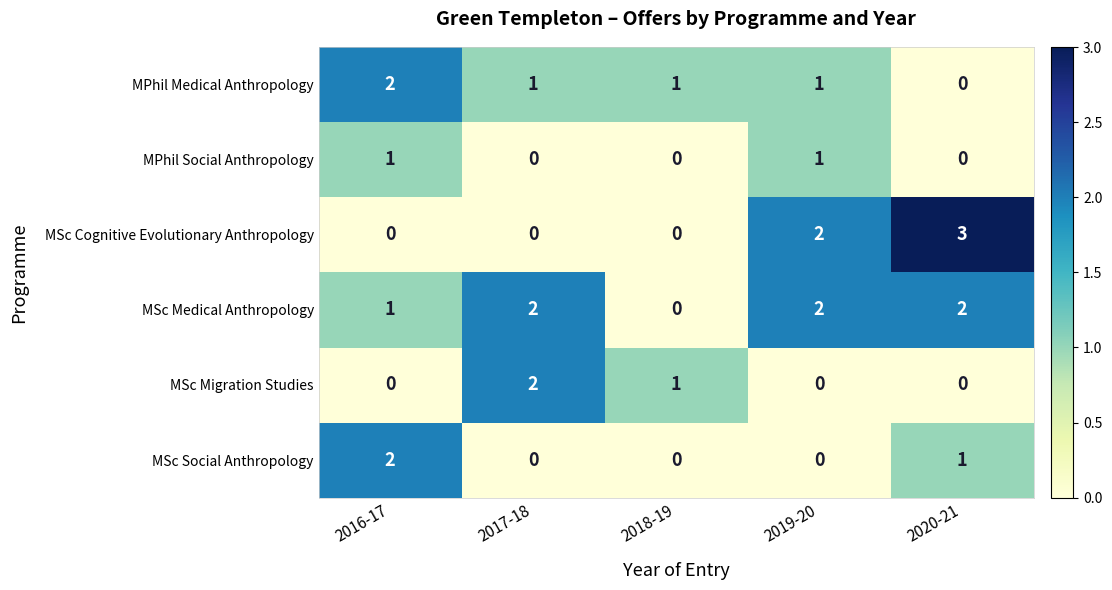

True or false: MSc Cognitive Evolutionary Anthropology has a value of 2 at 2019-20.

True